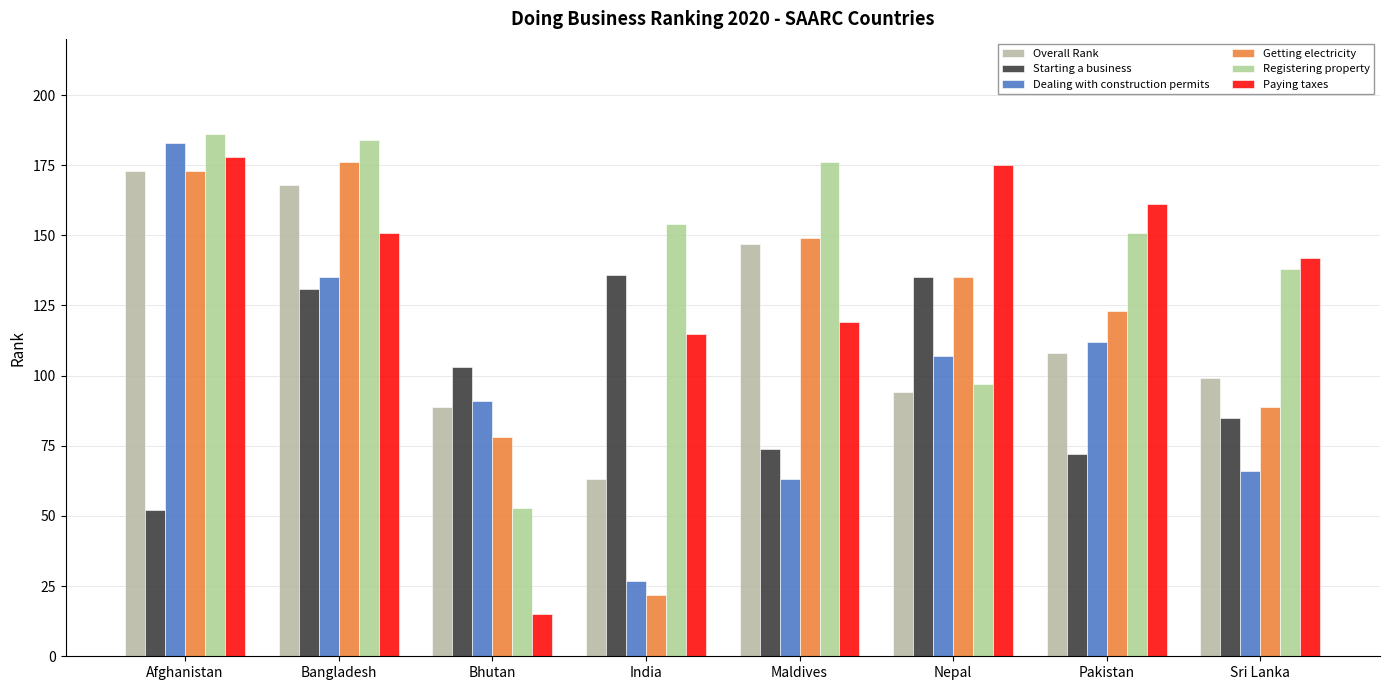

Which series has the largest total across all categories?

Registering property